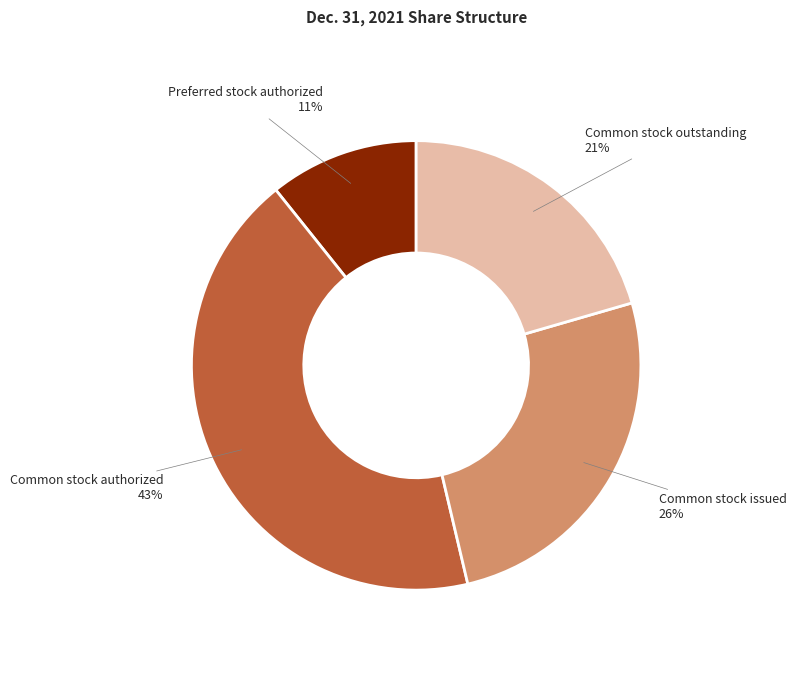

Is there a majority slice in this chart?

No